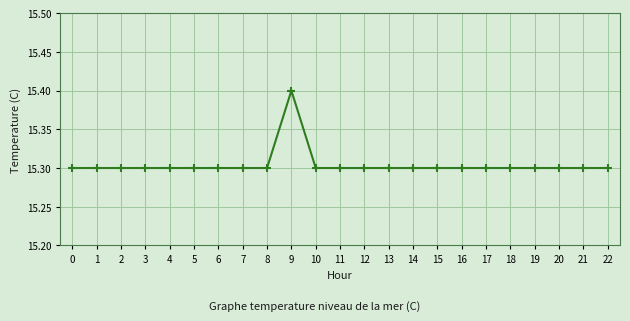

What is the value of the 8th point from the left?

15.3